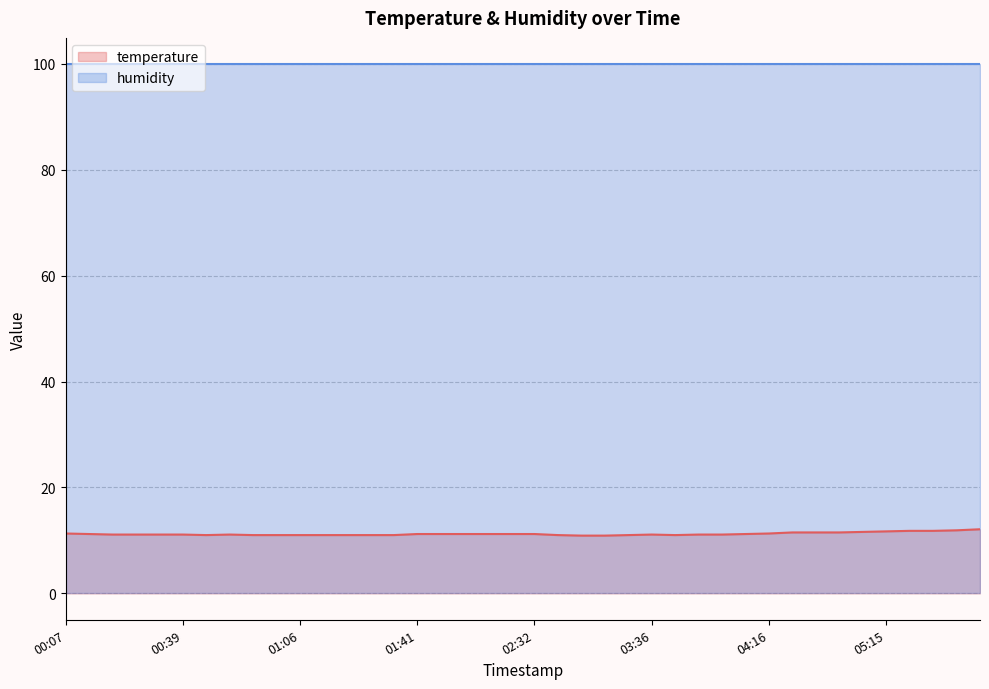

What is the ratio of the value at 01:58 to the value at 01:24?

1.0